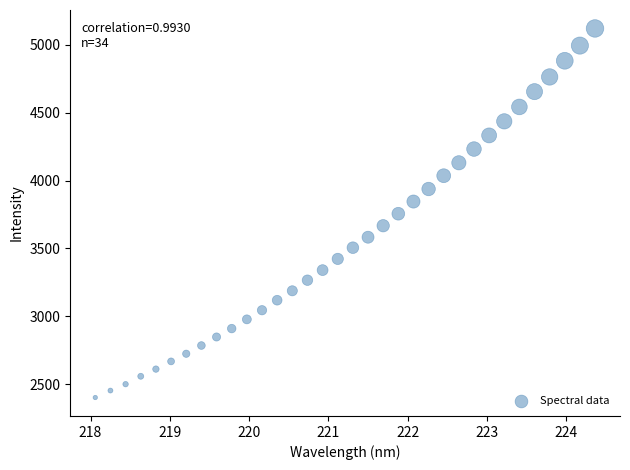

What is the range of X values (max minus min)?

6.3